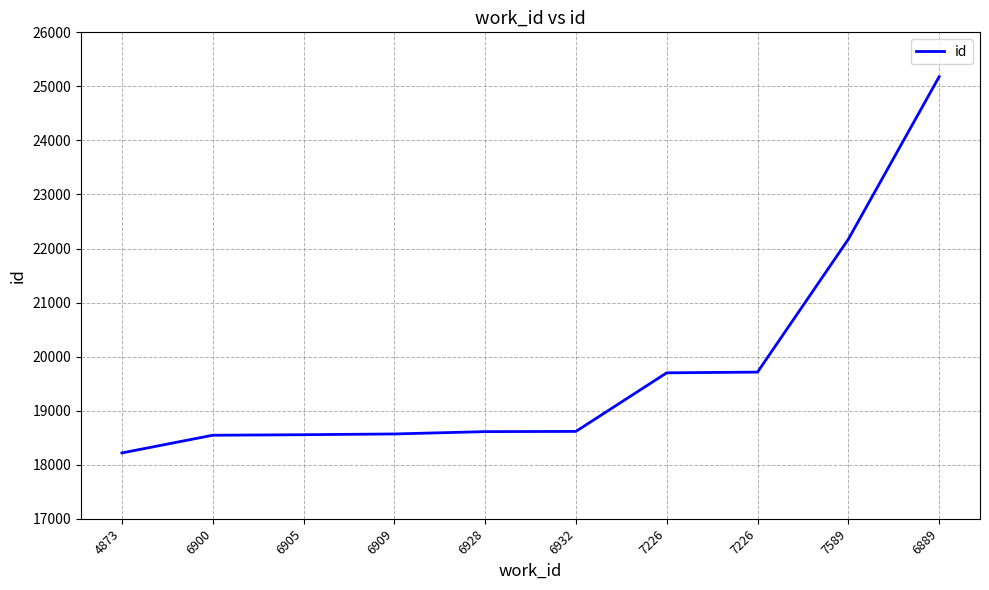

Does the chart have visible grid lines?

Yes